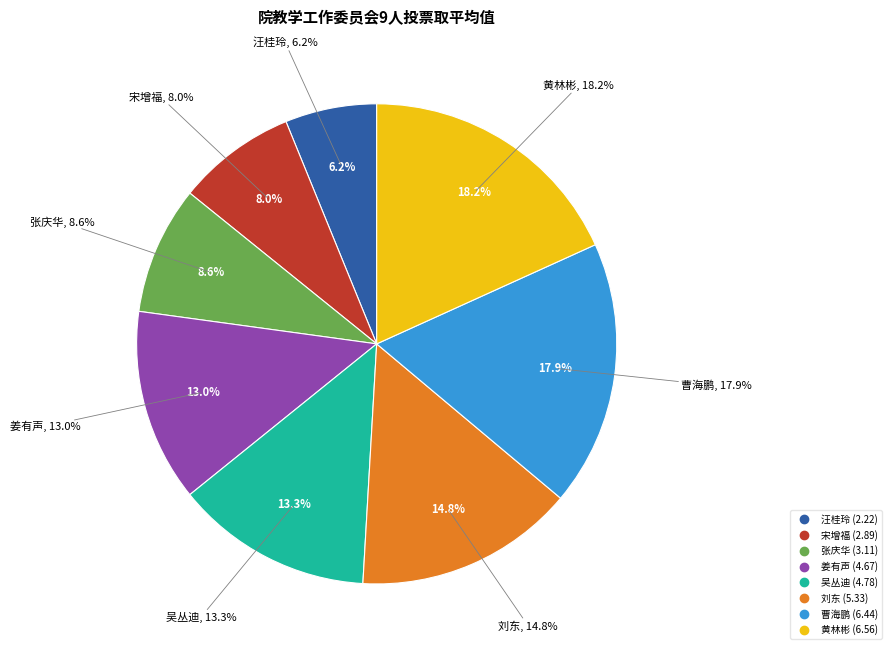

What is the change in value from 刘东 to 曹海鹏?

+1.1